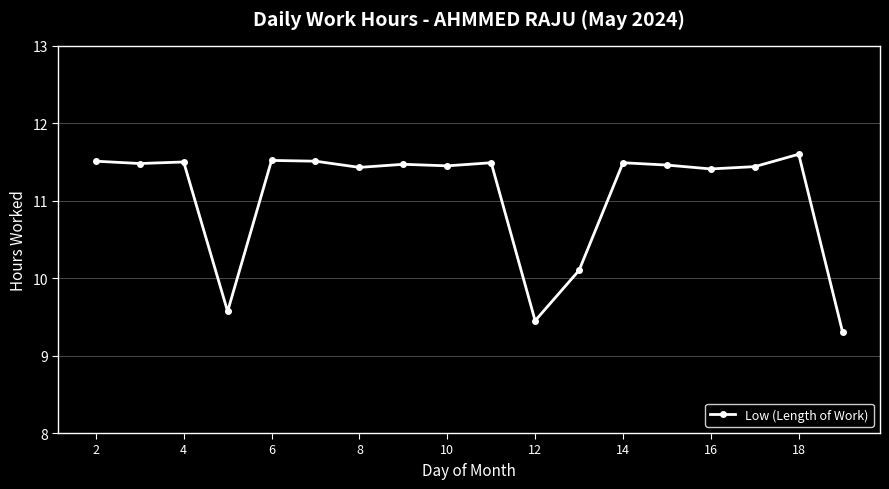

True or false: there are more than 1 points higher than both neighbors.

True